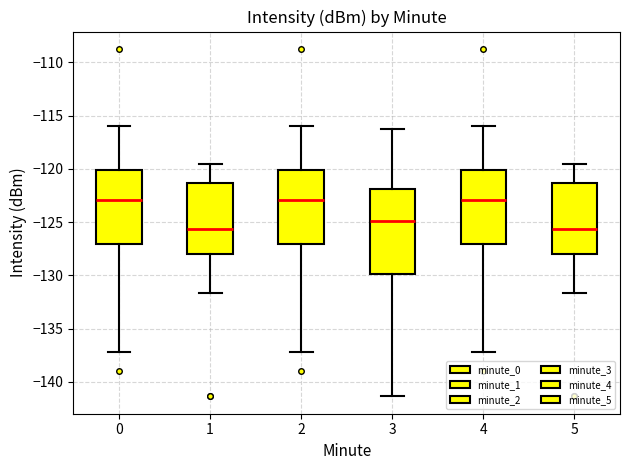

Reading left to right, read every box against the y-axis: the position of its median line, the range the box covers, and the ends of its whiskers. The values are not printed on the chart, so give them approximately, as read against the axis.

0: median -123.0, box -127.0 to -120.0, whiskers -137.0 to -116.0
1: median -125.5, box -128.0 to -121.5, whiskers -131.5 to -119.5
2: median -123.0, box -127.0 to -120.0, whiskers -137.0 to -116.0
3: median -125.0, box -130.0 to -122.0, whiskers -141.5 to -116.5
4: median -123.0, box -127.0 to -120.0, whiskers -137.0 to -116.0
5: median -125.5, box -128.0 to -121.5, whiskers -131.5 to -119.5